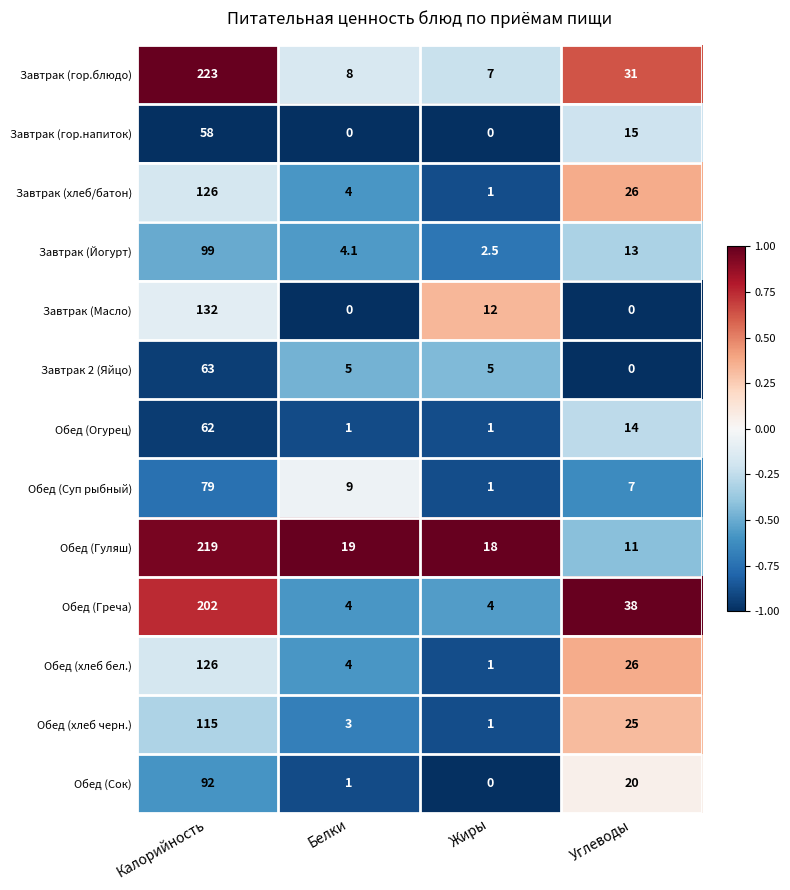

What is the approximate value of Обед (Огурец) at Калорийность?

62.0